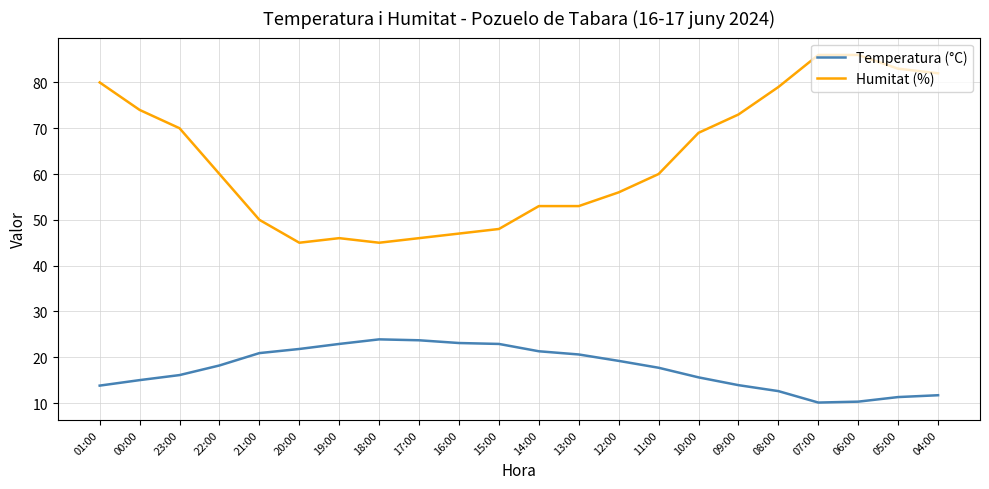

What is the difference between the maximum and minimum values in the Humitat (%) series?

41.0